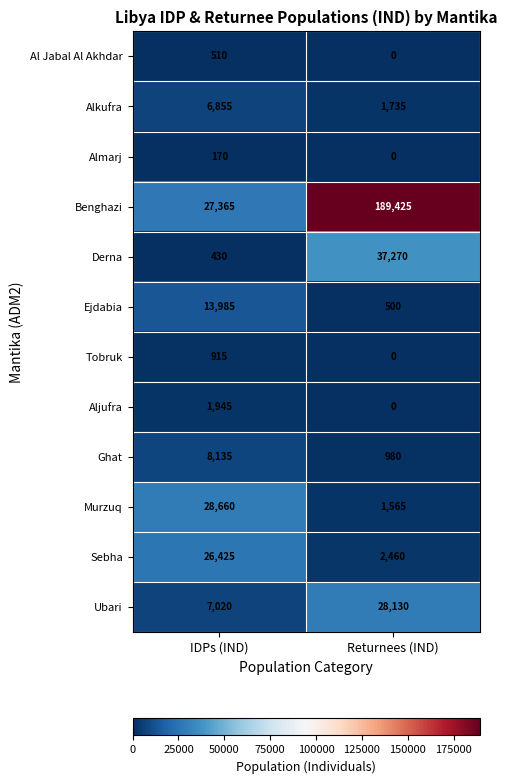

Rank the series by their maximum value, from highest to lowest.

Benghazi, Derna, Murzuq, Ubari, Sebha, Ejdabia, Ghat, Alkufra, Aljufra, Tobruk, Al Jabal Al Akhdar, Almarj